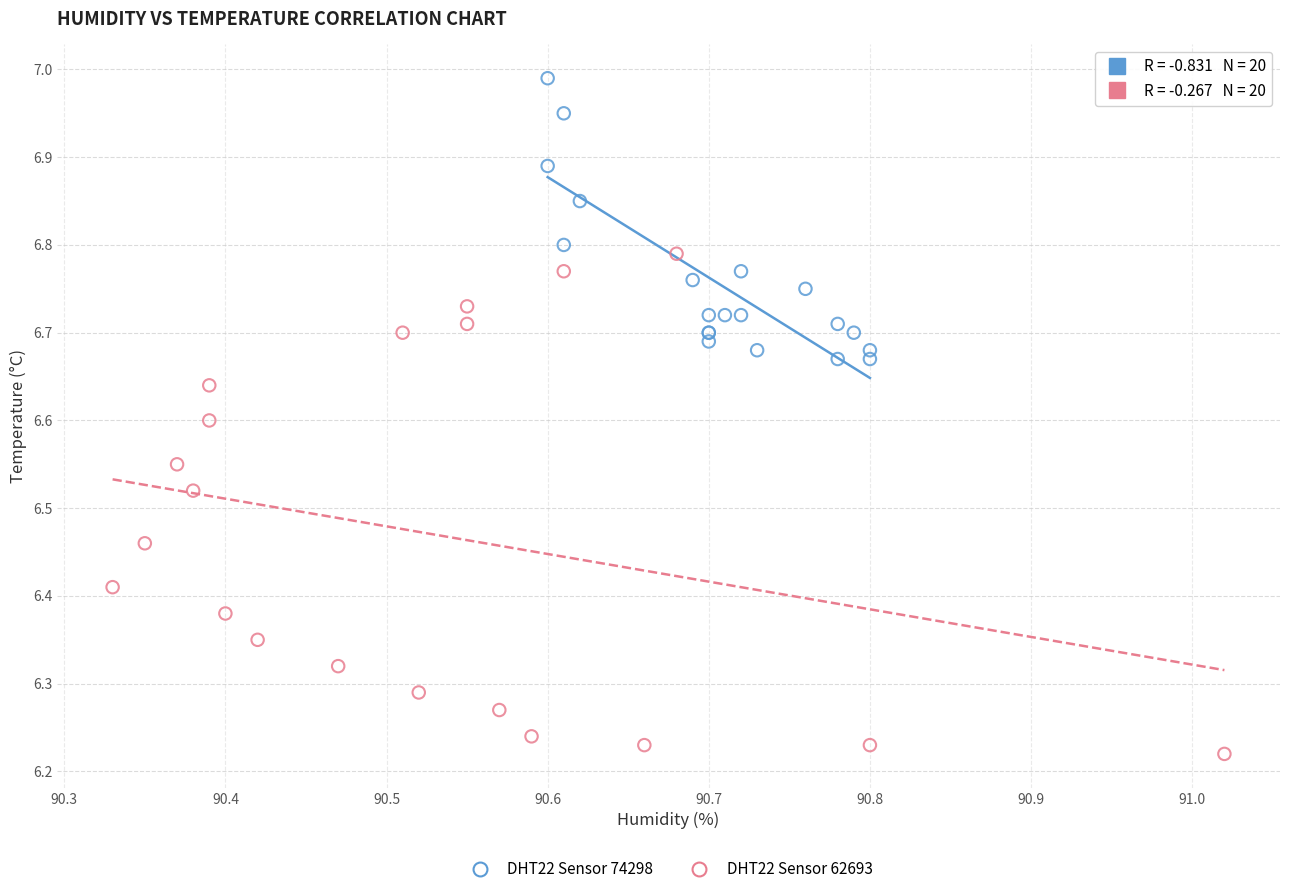

Which series reaches the maximum Y coordinate?

DHT22 Sensor 74298